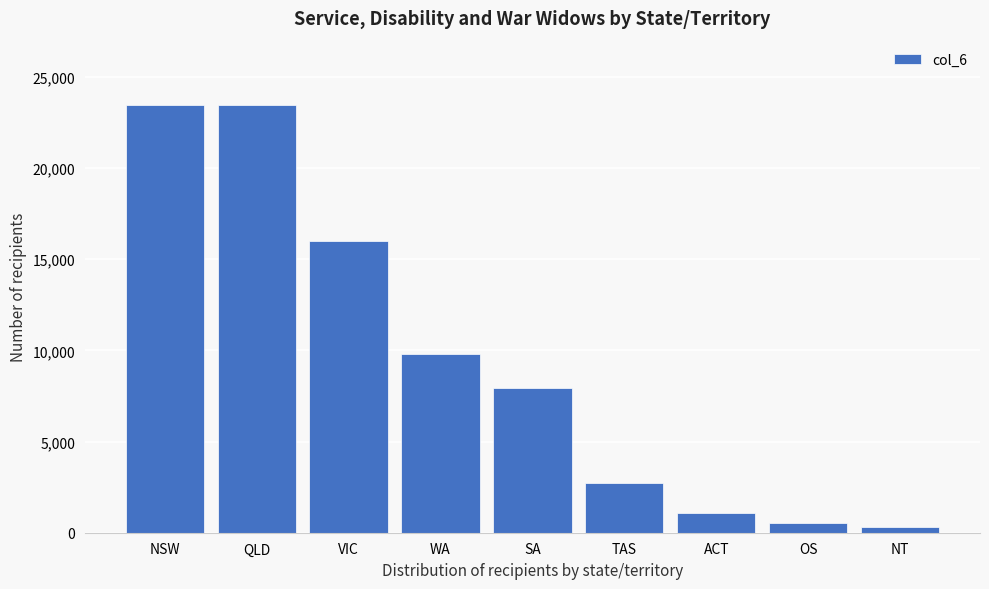

Where is the data nearest to the value 11879?

WA